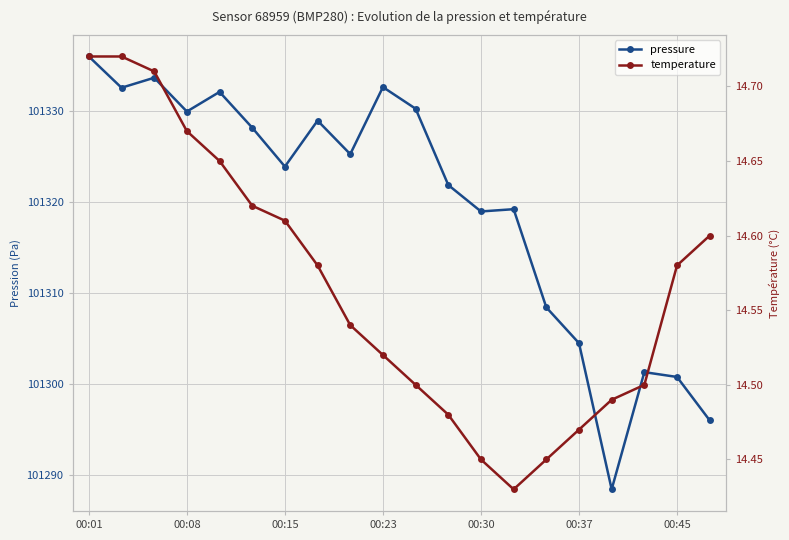

What is the label of the 3rd point from the left?

00:15